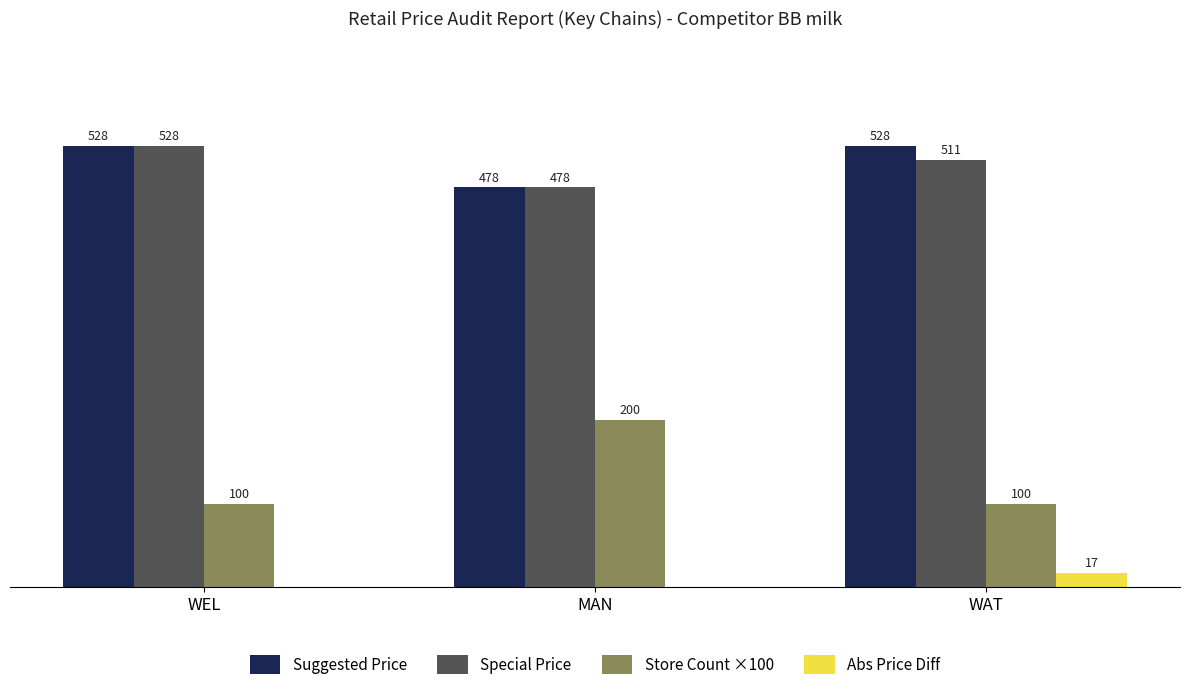

Is the value of Special Price at WEL greater than the value of Suggested Price at MAN?

Yes